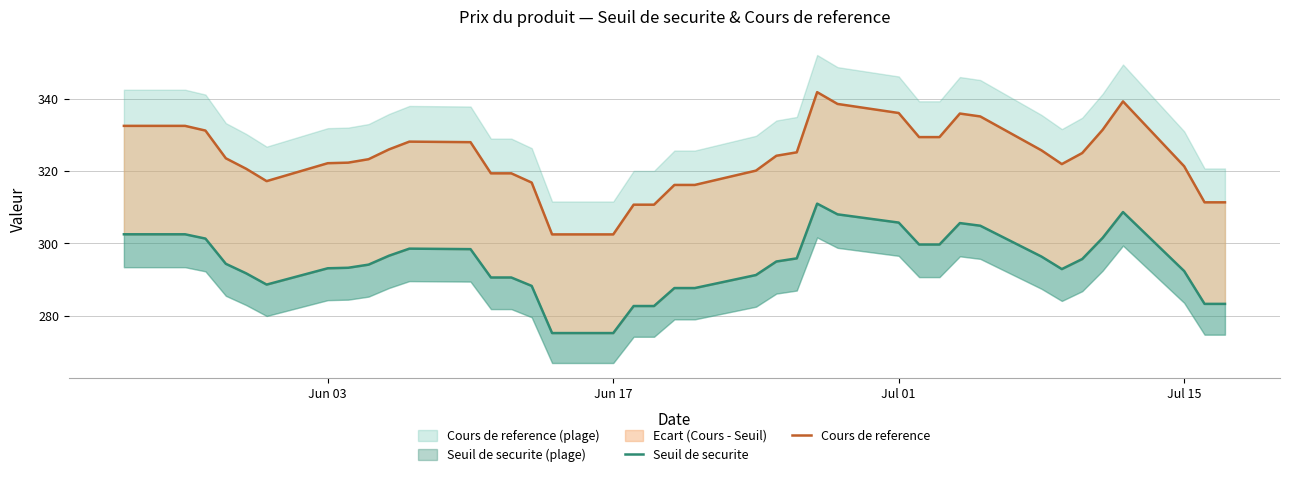

Reading left to right, list all the values displayed in this chart.

Seuil de securite: 302.5	302.5	301.3	294.4	291.7	288.7	293.2	293.3	294.2	296.6	298.6	298.4	290.6	290.6	288.3	275.3	275.3	282.7	282.7	287.7	287.7	291.3	295.0	295.9	311.0	308.0	305.8	299.7	299.7	305.6	304.9	296.4	292.9	295.7	301.5	308.7	292.4	283.3	283.3
Cours de reference: 332.4	332.4	331.1	323.5	320.6	317.2	322.1	322.3	323.2	325.9	328.1	327.9	319.4	319.4	316.8	302.5	302.5	310.7	310.7	316.1	316.1	320.1	324.2	325.1	341.8	338.5	336.0	329.4	329.4	335.9	335.1	325.7	321.9	324.9	331.4	339.2	321.3	311.4	311.4